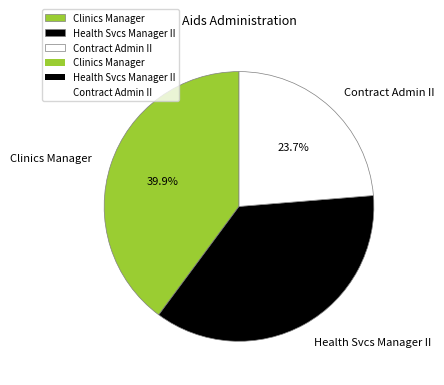

The Clinics Manager slice represents 50% of the pie. True or false?

False